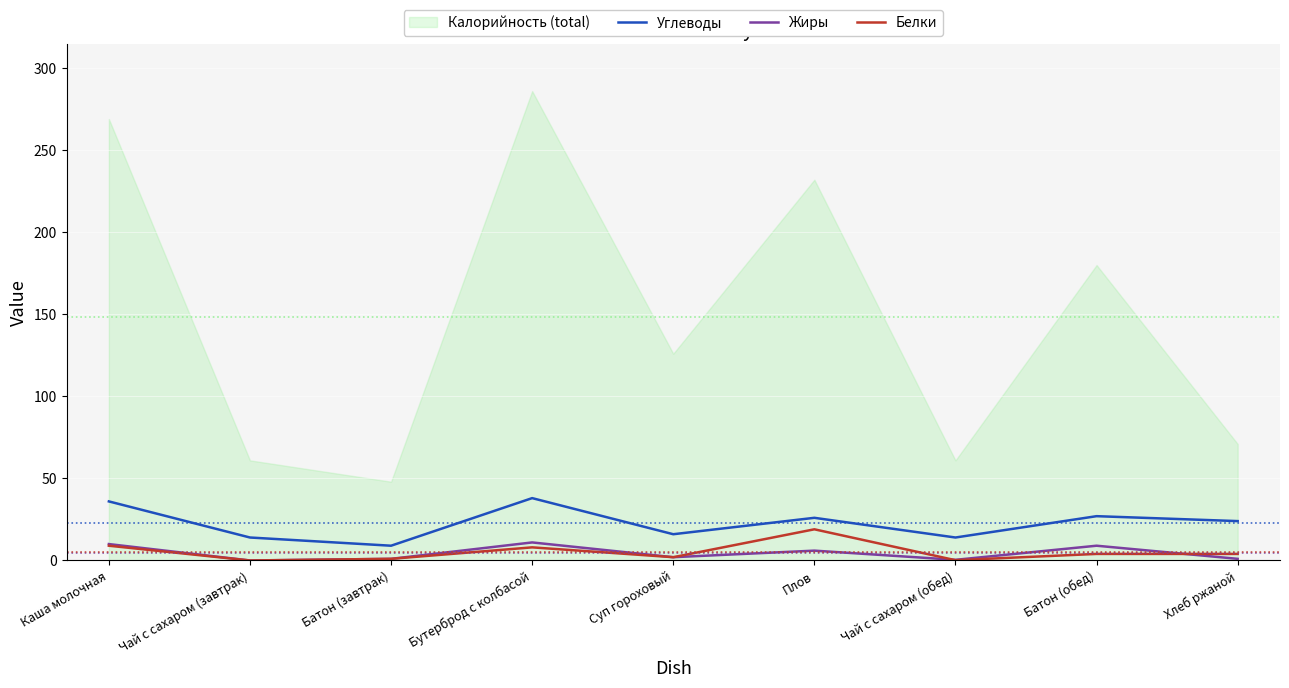

True or false: Углеводы and Белки cross at least once.

False